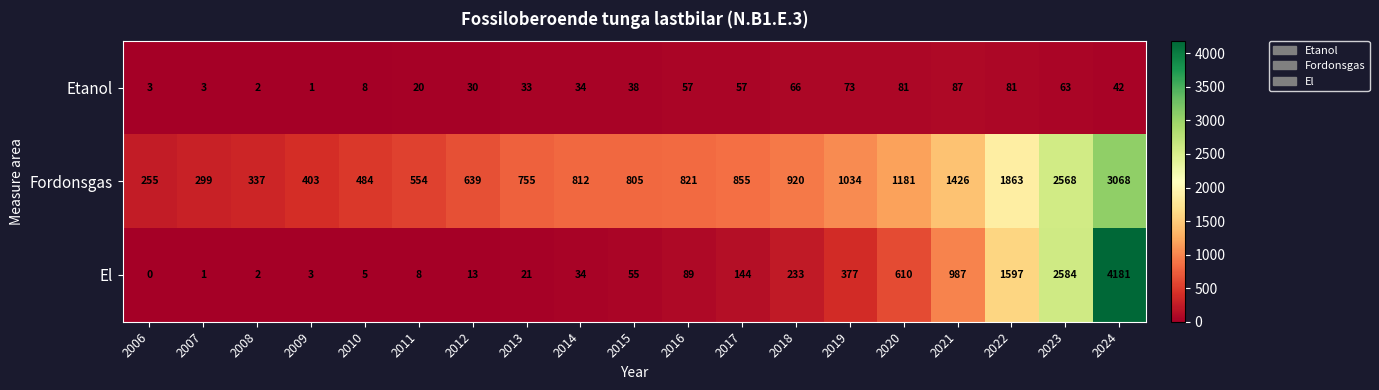

How many categories are shown in the chart?

19